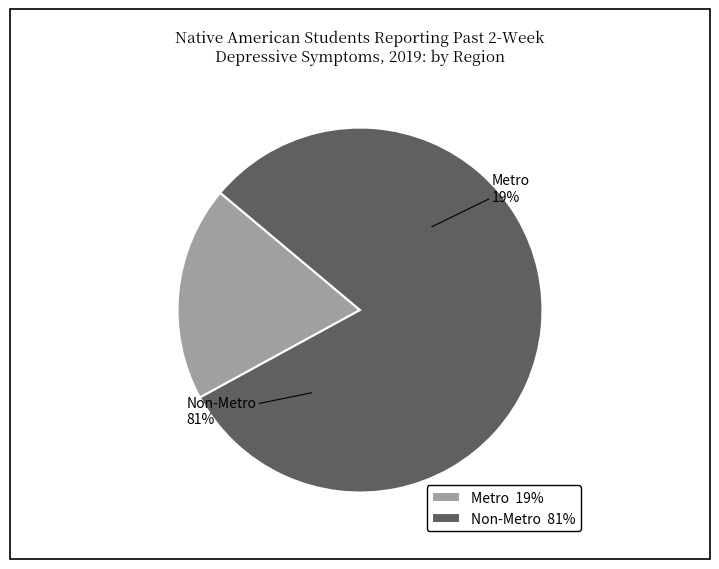

Which category accounts for the majority?

Non-Metro